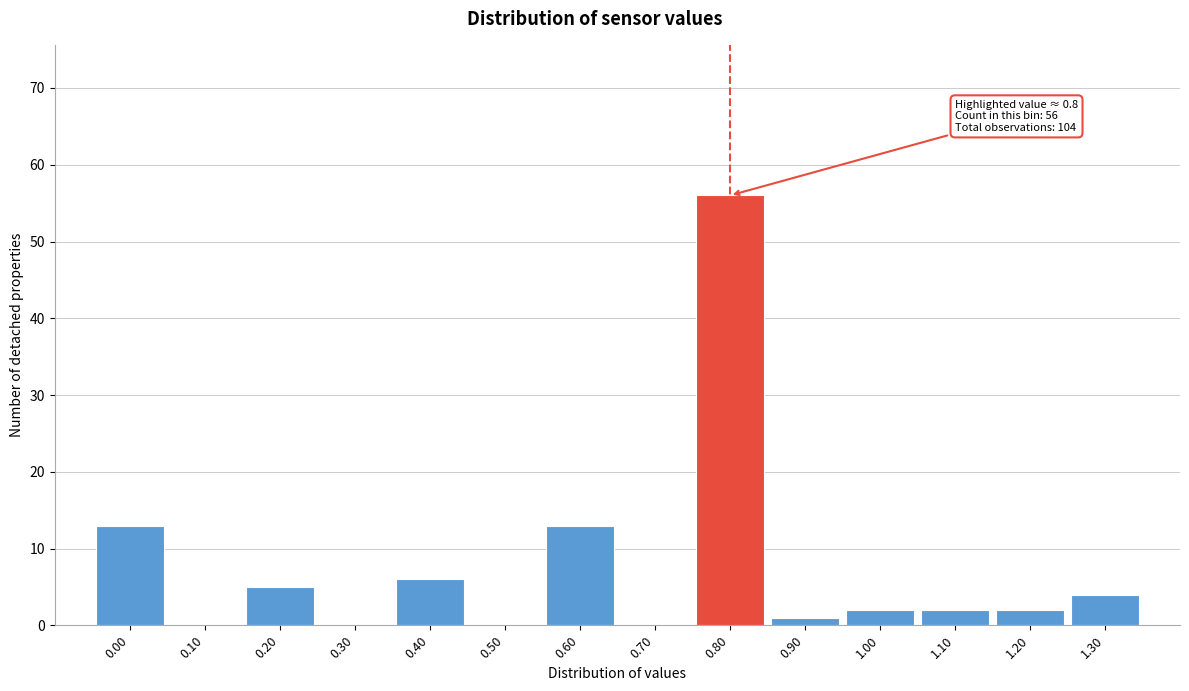

Which range on the x-axis has the tallest bar?

0.75 to 0.85